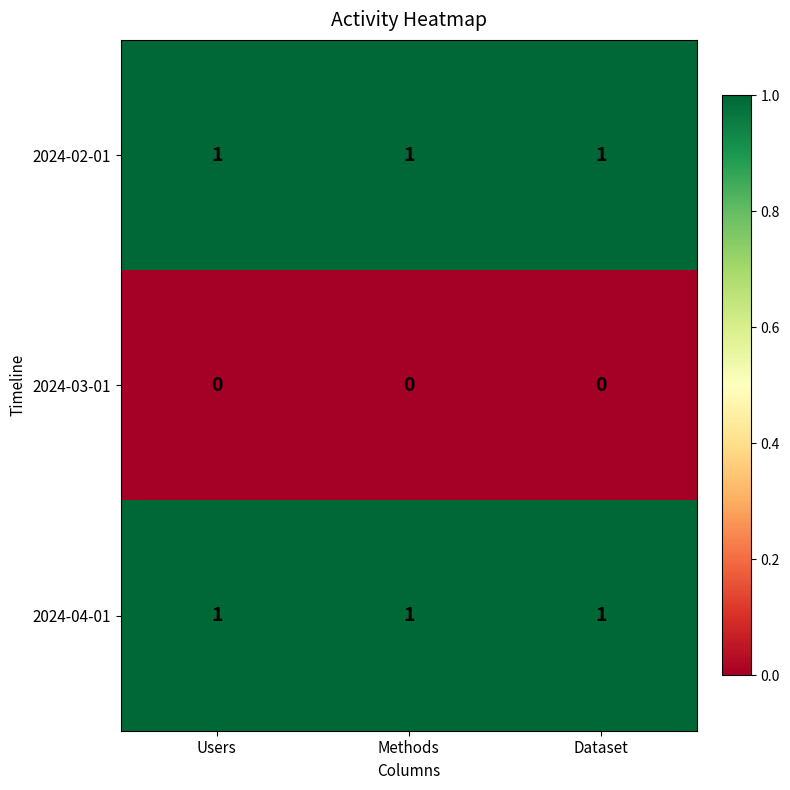

The value of 2024-04-01 at Methods is 1. True or false?

True